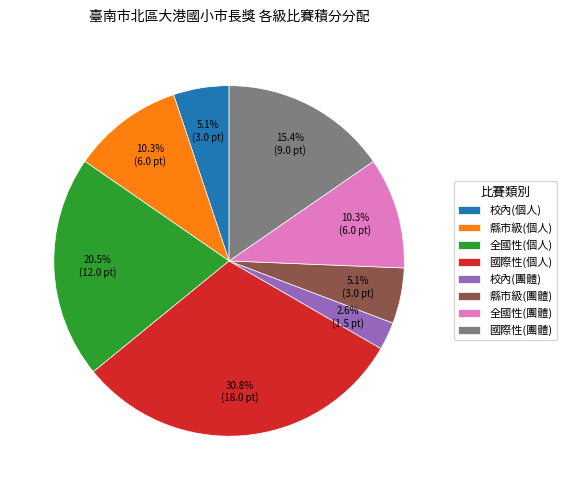

What is the ratio of the value at 校內(個人) to the value at 國際性(團體)?

0.3